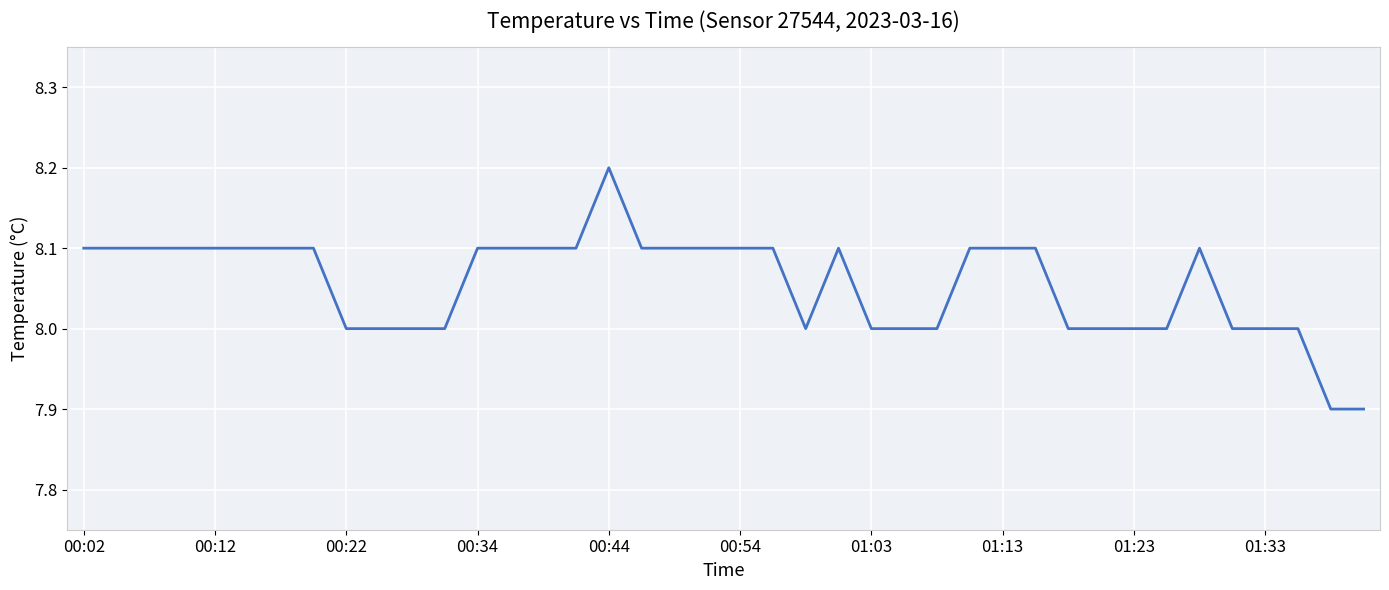

What is the minimum value shown in the chart?

7.9